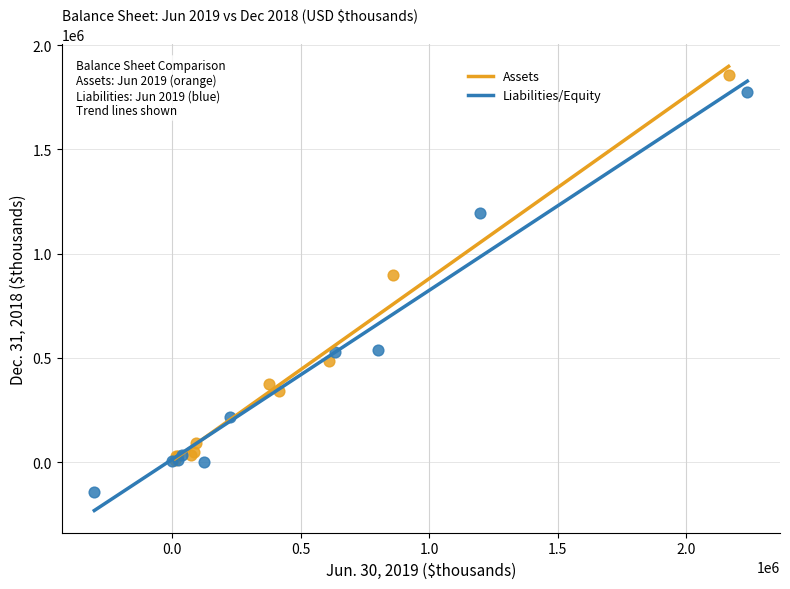

Which series reaches the minimum Y coordinate?

Liabilities/Equity